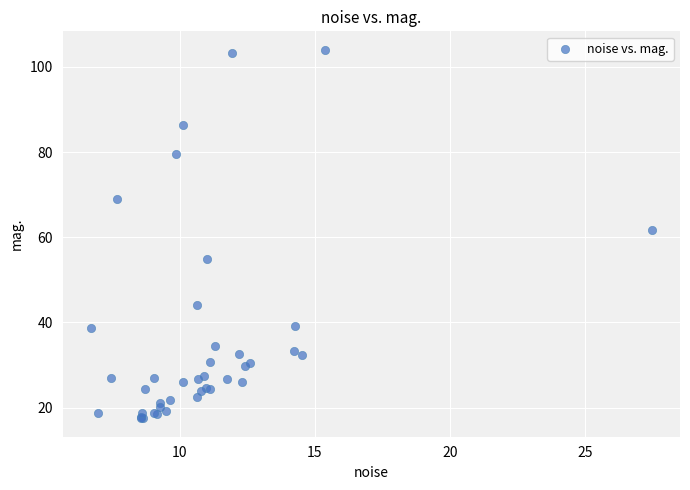

What Y value in the scatter plot is closest to 60?

61.8